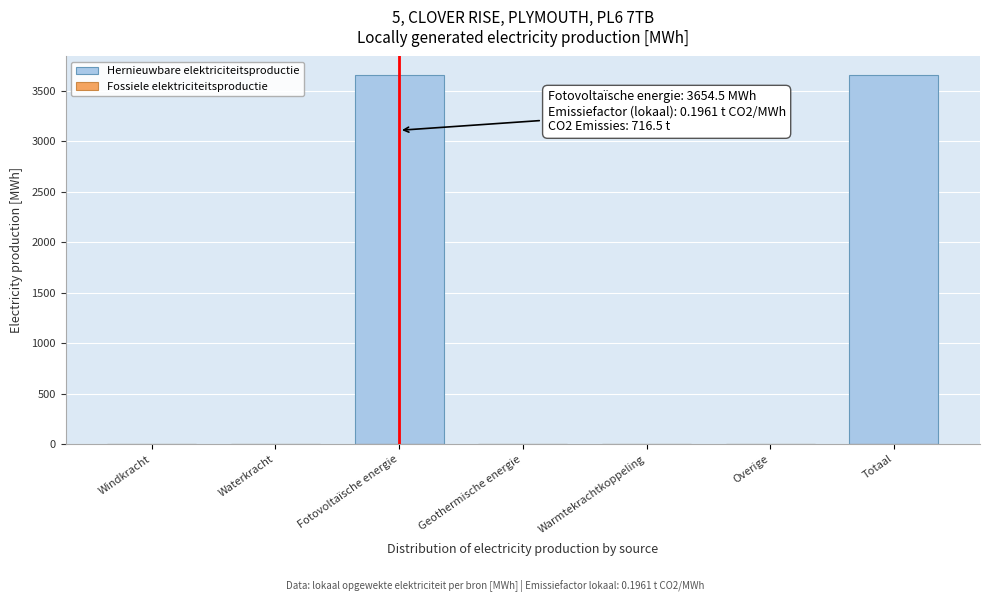

Reading left to right, extract all data points from this chart.

Windkracht=0.0	Waterkracht=0.0	Fotovoltaïsche energie=3654.5	Geothermische energie=0.0	Warmtekrachtkoppeling=0.0	Overige=0.0	Totaal=3654.5